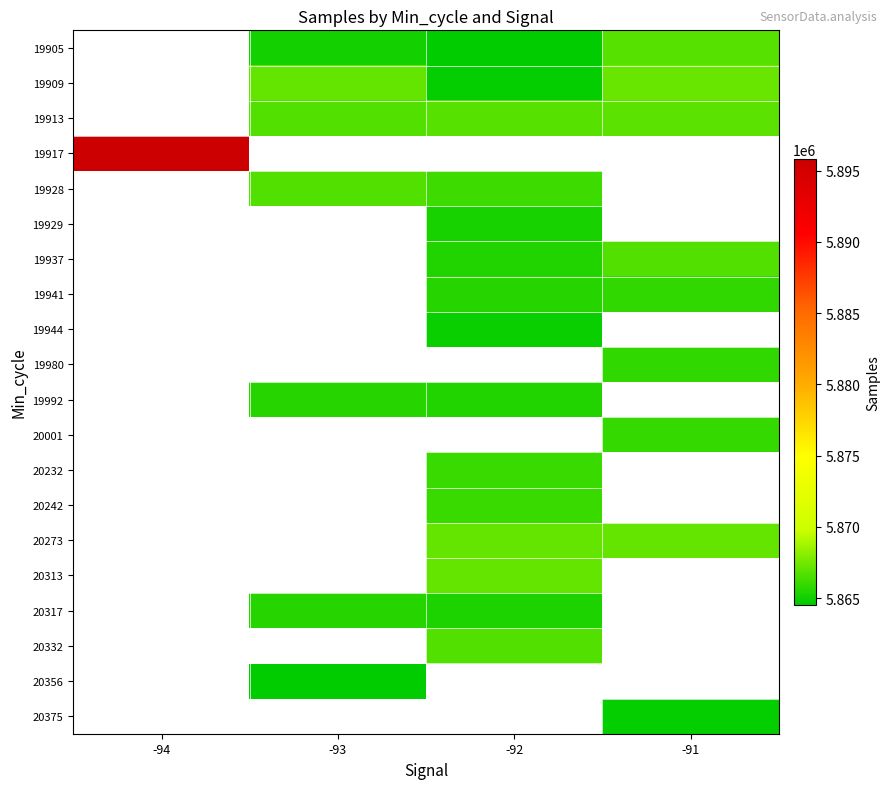

The 19929 series shows 3510422.5 at -92. True or false?

False